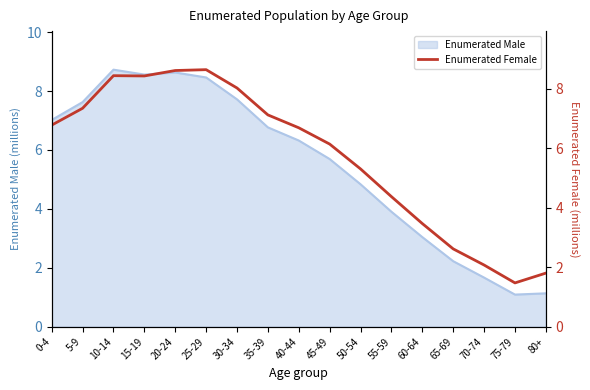

What is the label of the 12th point from the left?

55-59